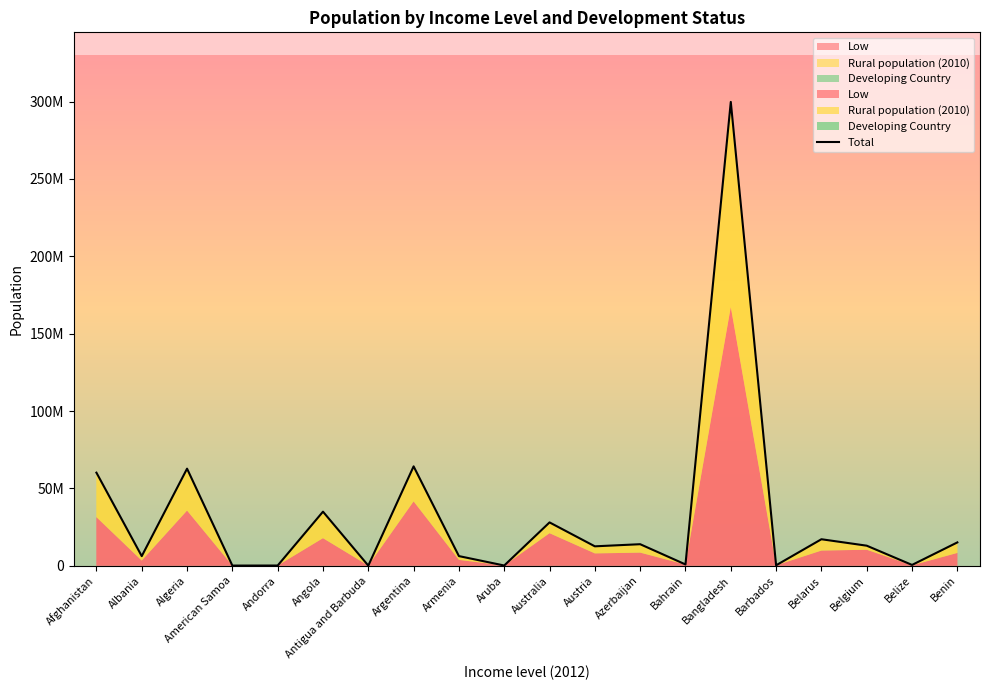

How many lines are shown in the chart?

1